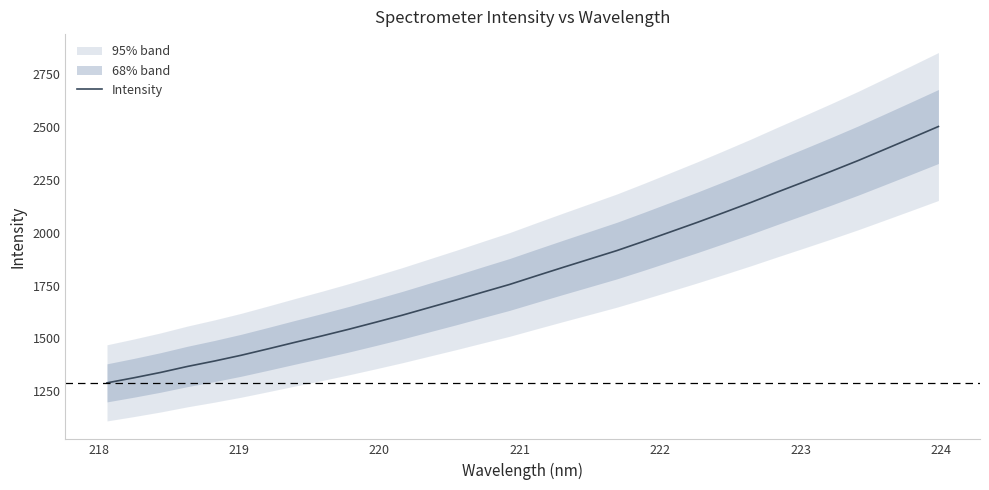

How many data points are above 1795?

16